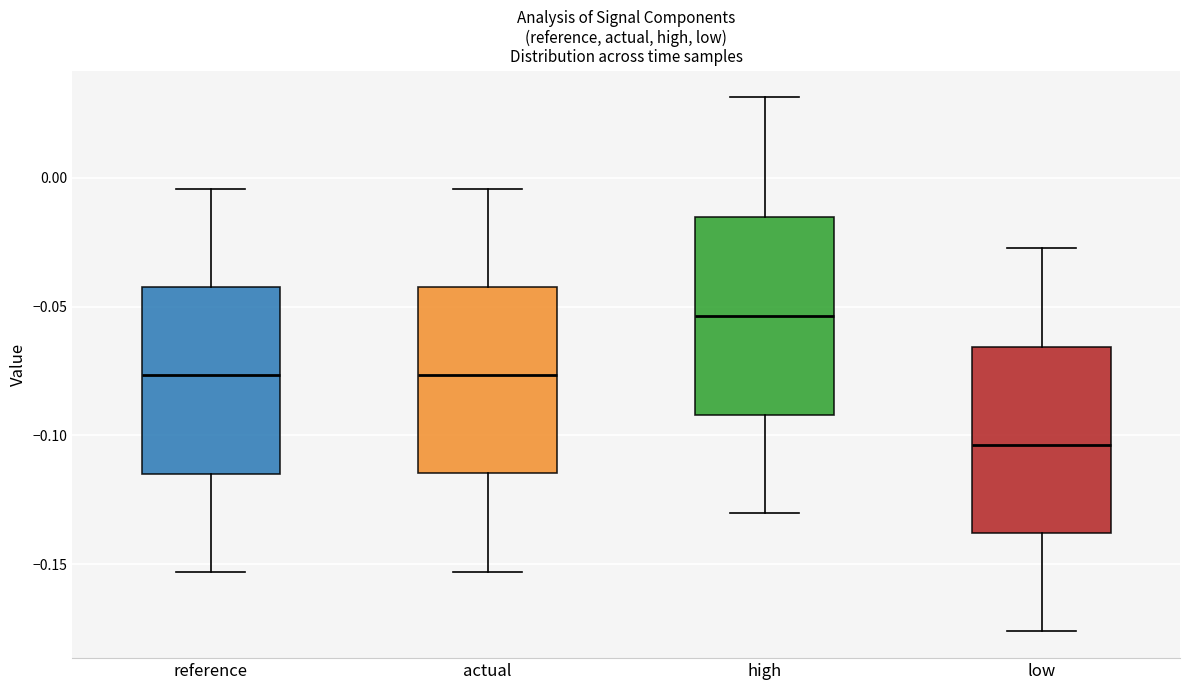

Reading left to right, transcribe this box plot: for each box, give where its median line is, the range the box spans, and where its two whiskers end, as read against the y-axis. The values are not printed on the chart, so give them approximately, as read against the axis.

reference: median -0.075, box -0.115 to -0.040, whiskers -0.155 to -0.005
actual: median -0.075, box -0.115 to -0.040, whiskers -0.155 to -0.005
high: median -0.055, box -0.090 to -0.015, whiskers -0.130 to 0.030
low: median -0.105, box -0.140 to -0.065, whiskers -0.175 to -0.025